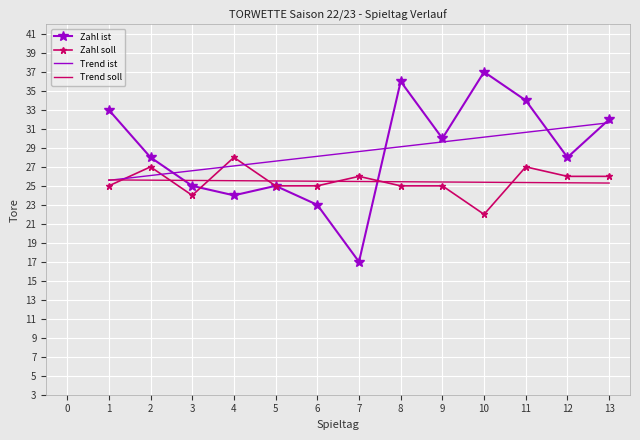

What is the minimum value shown in the chart?

17.0